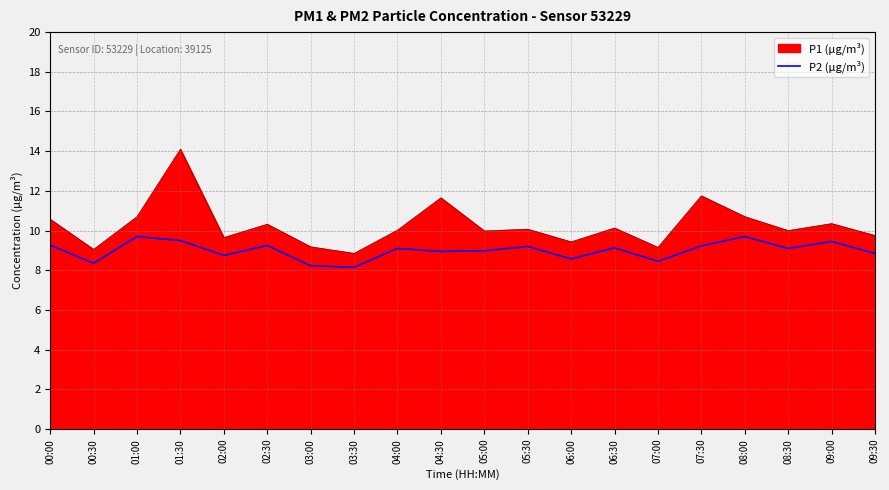

What is the label of the 5th point from the left?

02:00